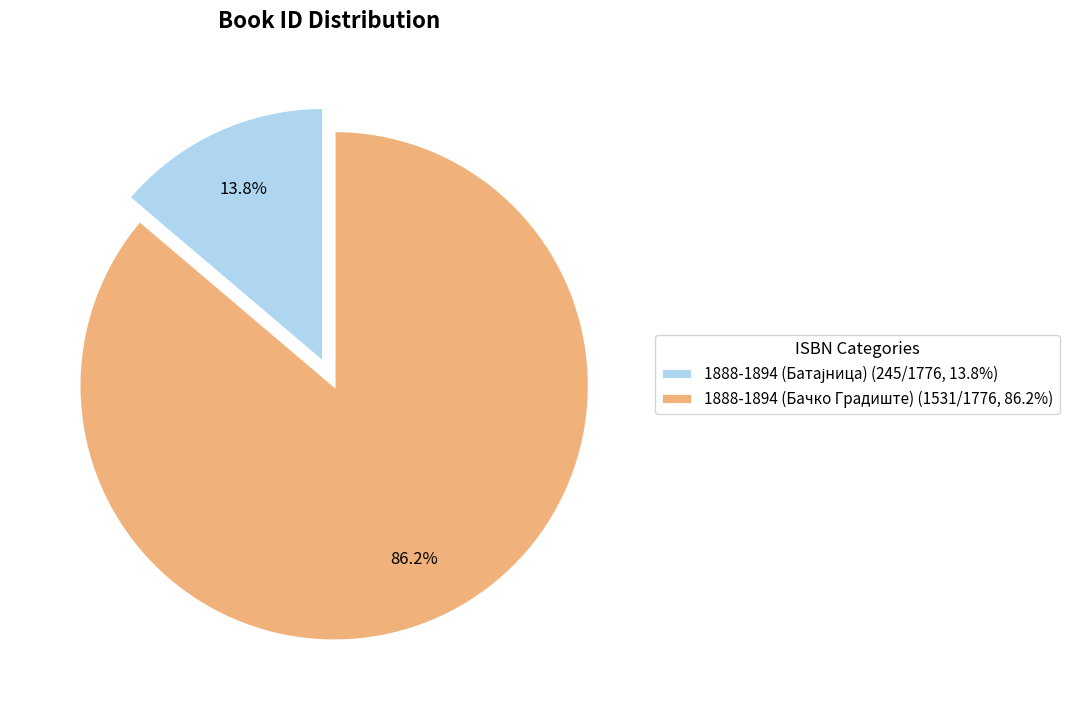

What portion of the pie excludes 1888-1894 (Бачко Градиште) (1531/1776, 86.2%)?

13.8%